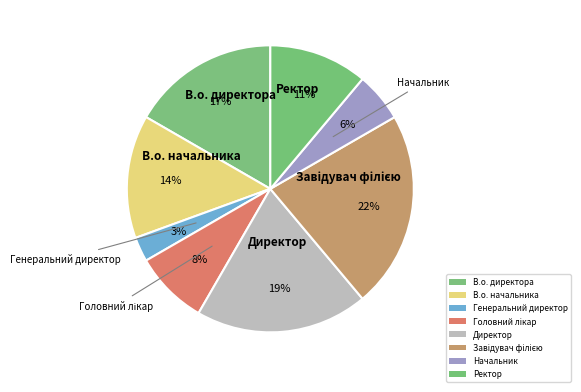

To the nearest percent, what portion does Генеральний директор represent?

3%